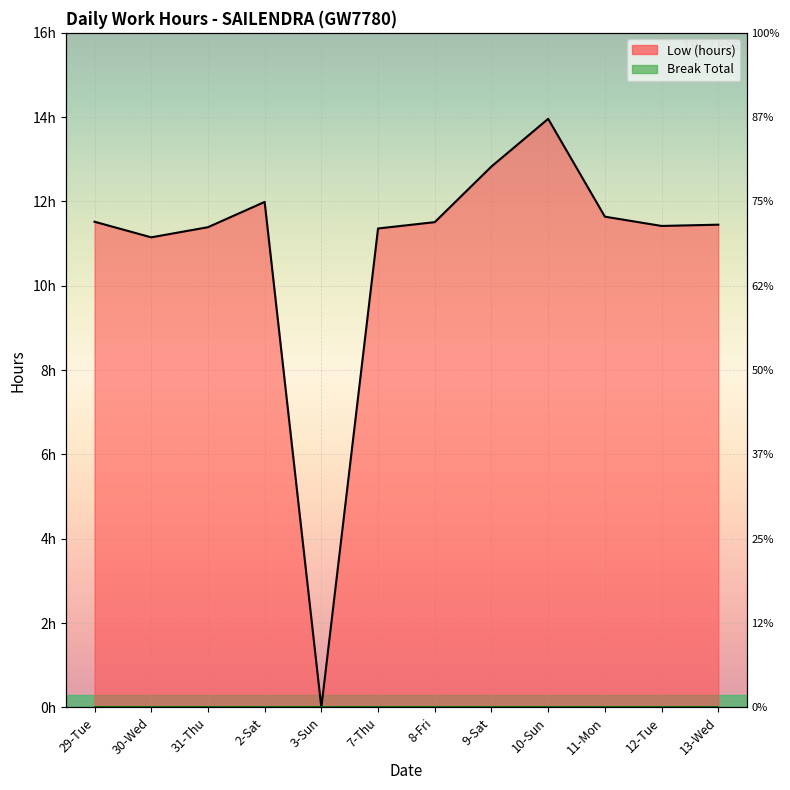

Rank the categories by value from highest to lowest.

10-Sun, 9-Sat, 2-Sat, 11-Mon, 29-Tue, 8-Fri, 13-Wed, 12-Tue, 31-Thu, 7-Thu, 30-Wed, 3-Sun